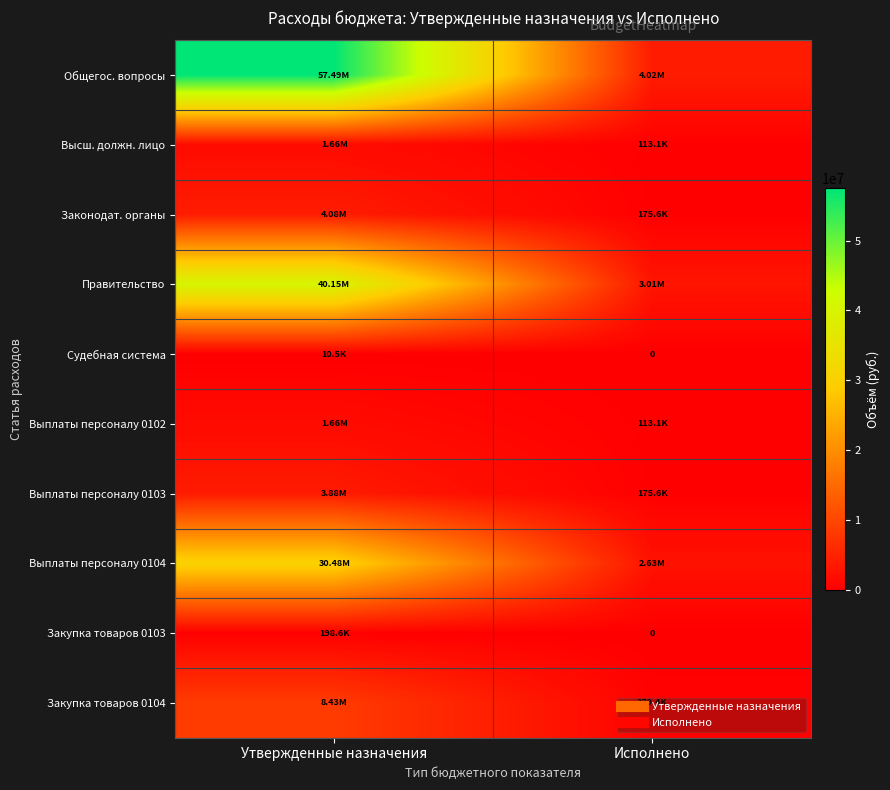

List the labels in order of Законодат. органы value, smallest first.

Исполнено, Утвержденные назначения